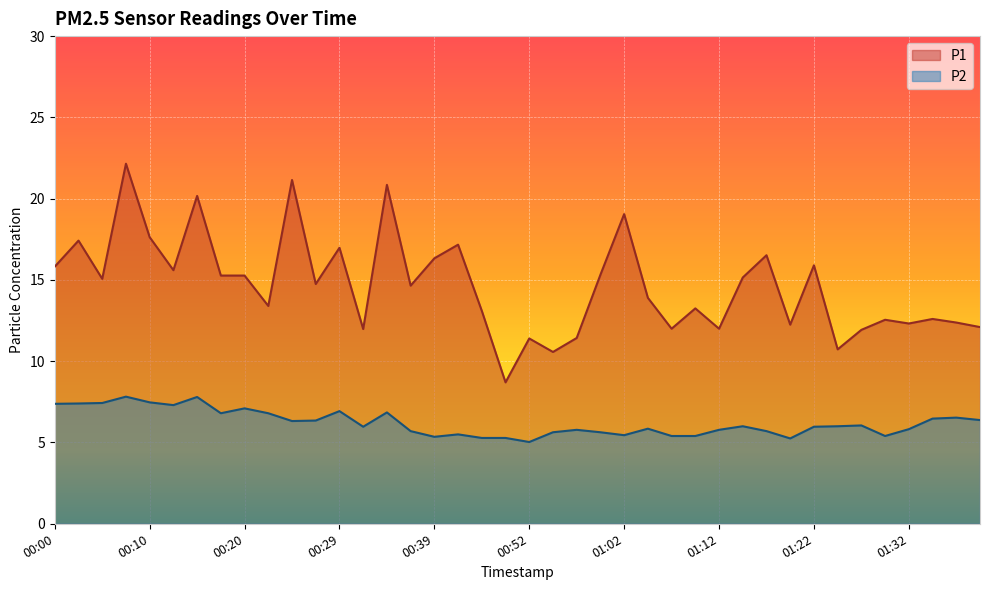

True or false: P2 has more than 1 points higher than both neighbors.

True